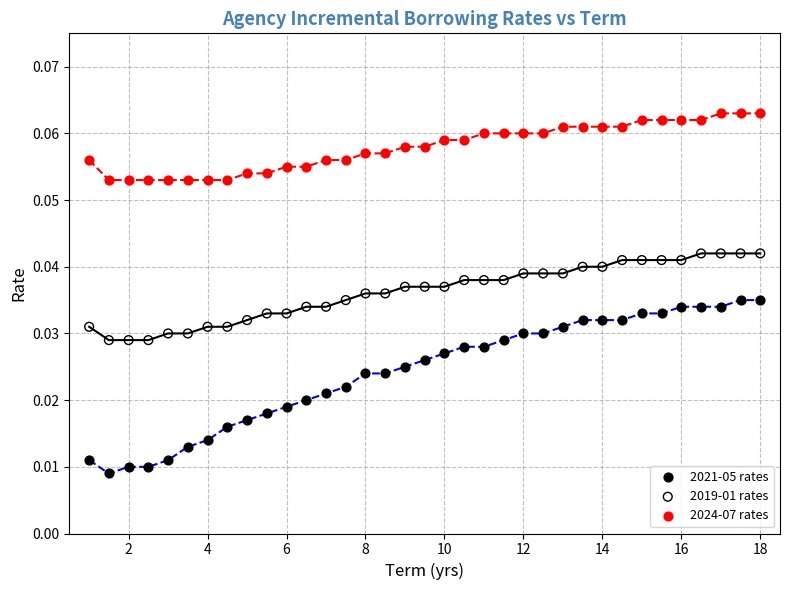

What is the X range (max minus min) for the scatter plot?

17.0